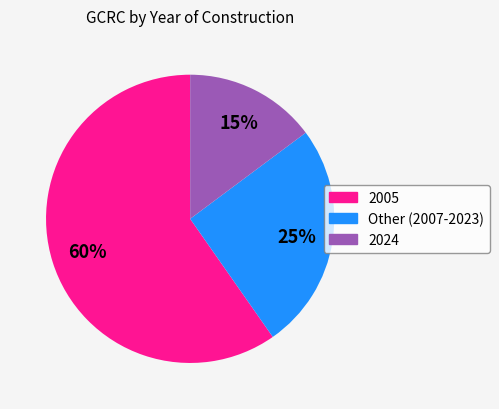

To the nearest percent, what is the difference between the largest and smallest slice percentages?

45%